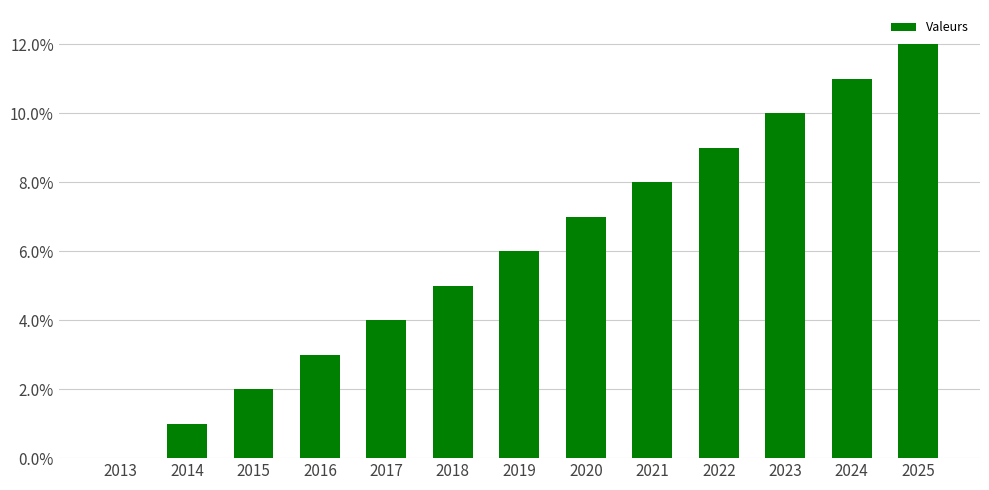

Are the bars horizontal?

No